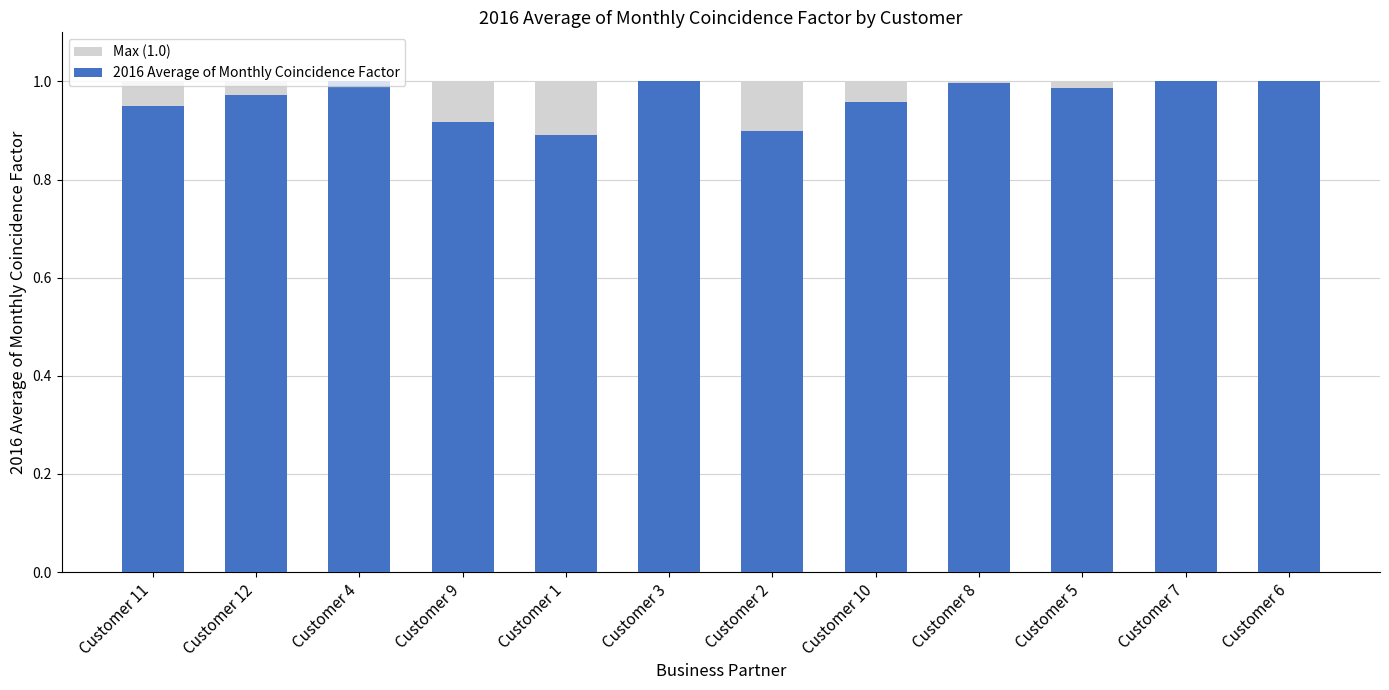

At how many categories does at least one series exceed 0?

12